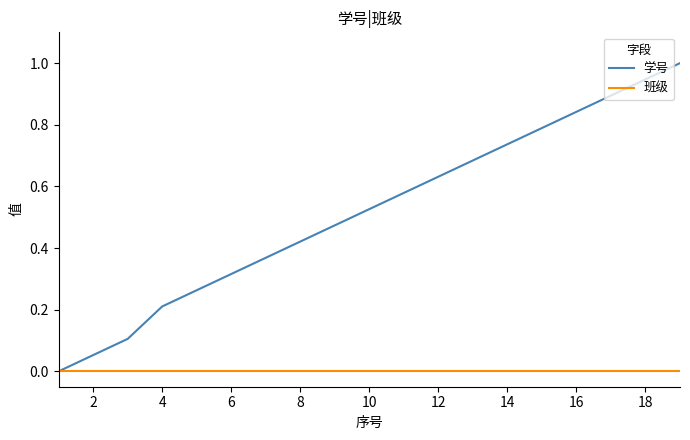

Which series has the widest spread of values?

学号